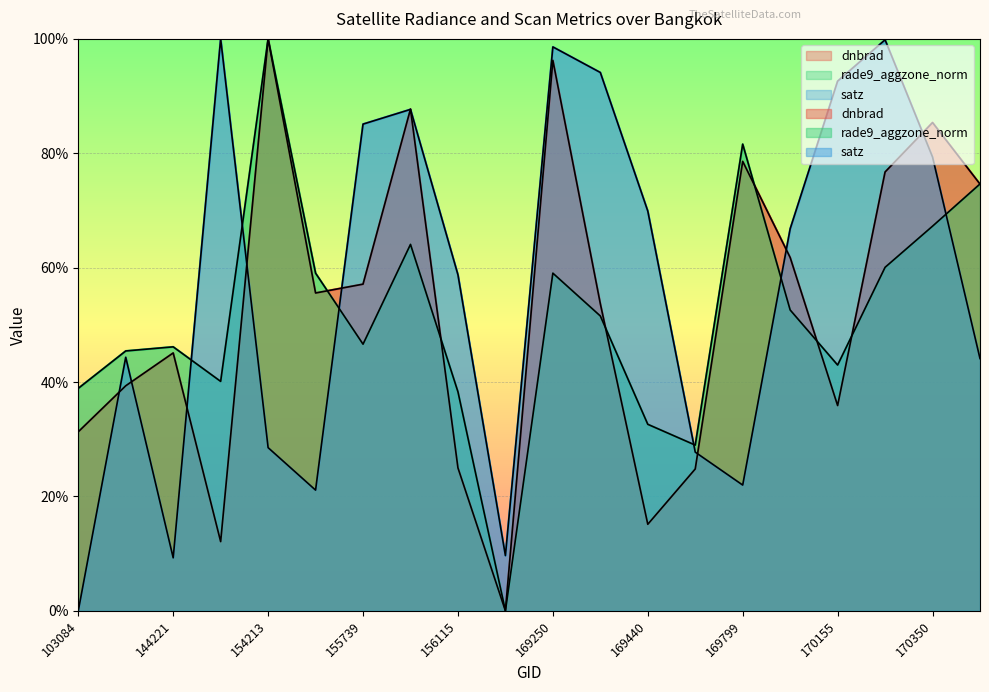

How many series are shown in this chart?

3